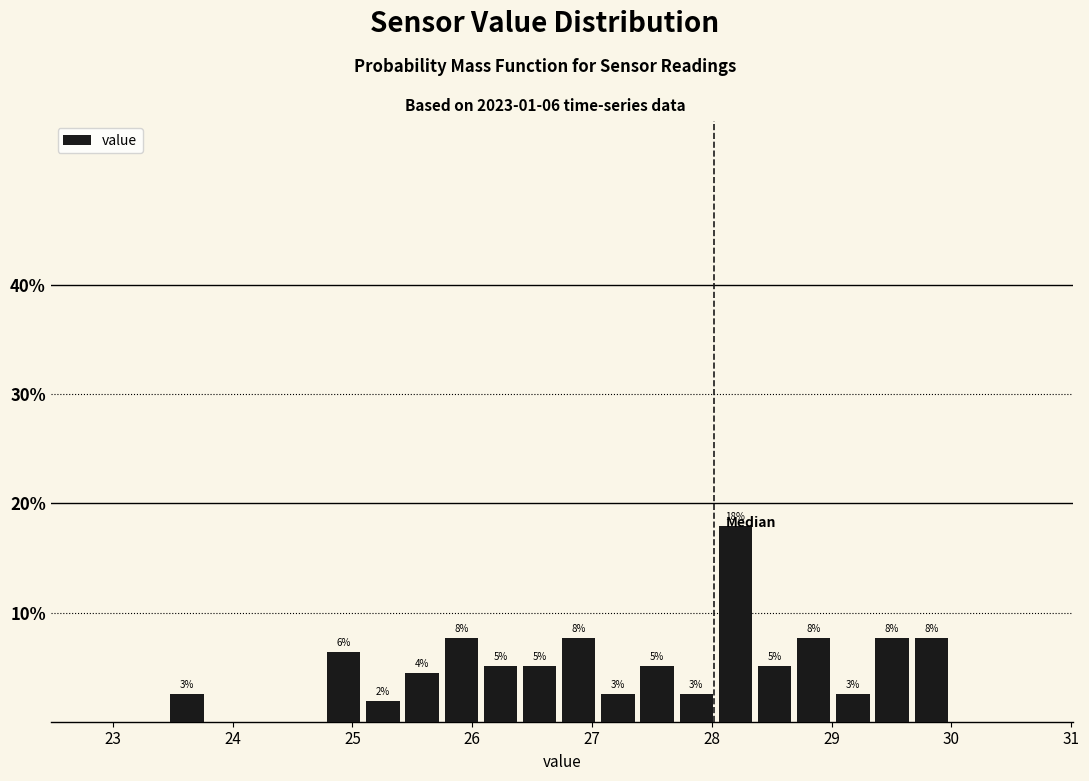

Around what value on the x-axis is the tallest bar? Give the approximate position of its centre, as read against the axis.

28.2